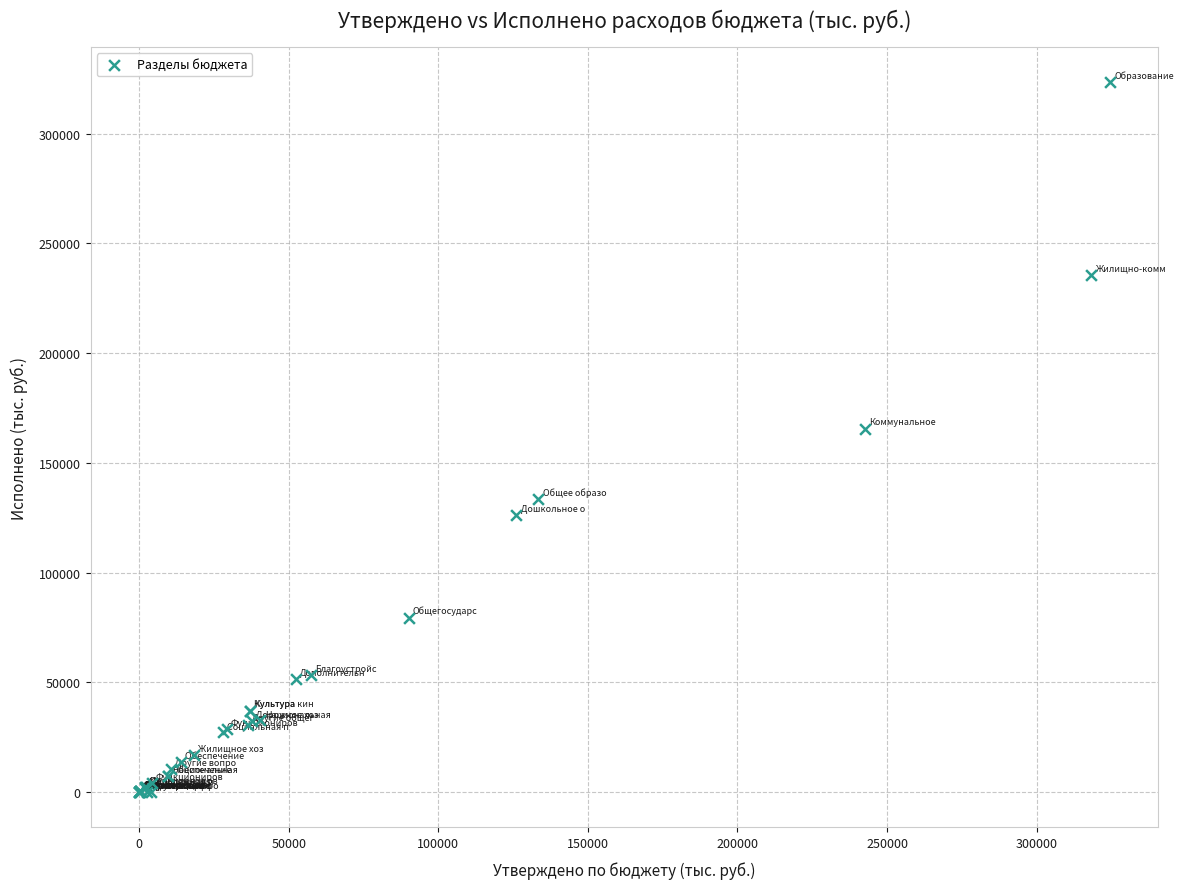

What Y value in the scatter plot is closest to 161732?

165635.6